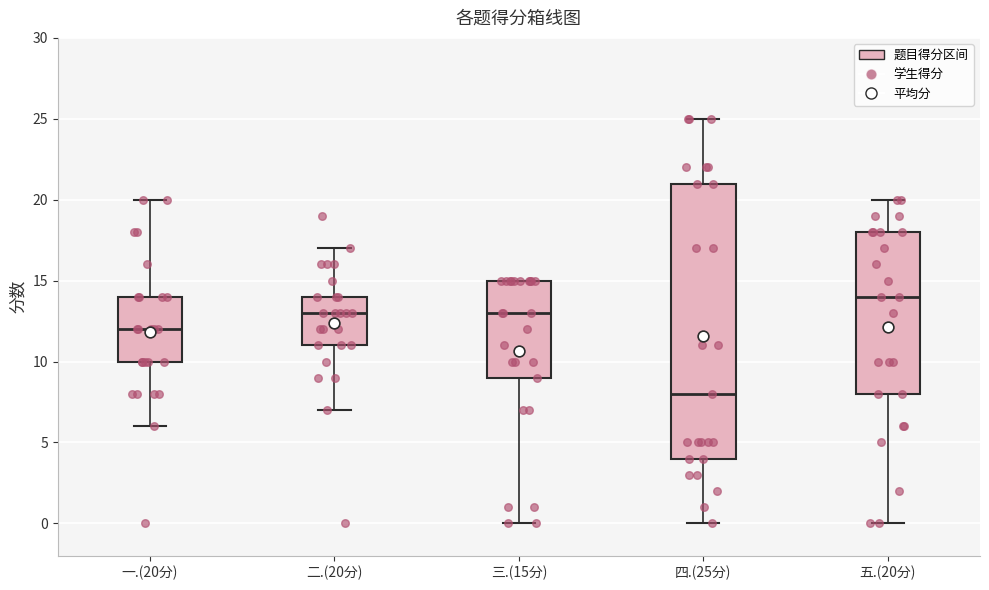

Reading left to right, read every box against the y-axis: the position of its median line, the range the box covers, and the ends of its whiskers. The values are not printed on the chart, so give them approximately, as read against the axis.

一.(20分): median 12, box 10 to 14, whiskers 6 to 20
二.(20分): median 13, box 11 to 14, whiskers 7 to 17
三.(15分): median 13, box 9 to 15, whiskers 0 to 15
四.(25分): median 8, box 4 to 21, whiskers 0 to 25
五.(20分): median 14, box 8 to 18, whiskers 0 to 20